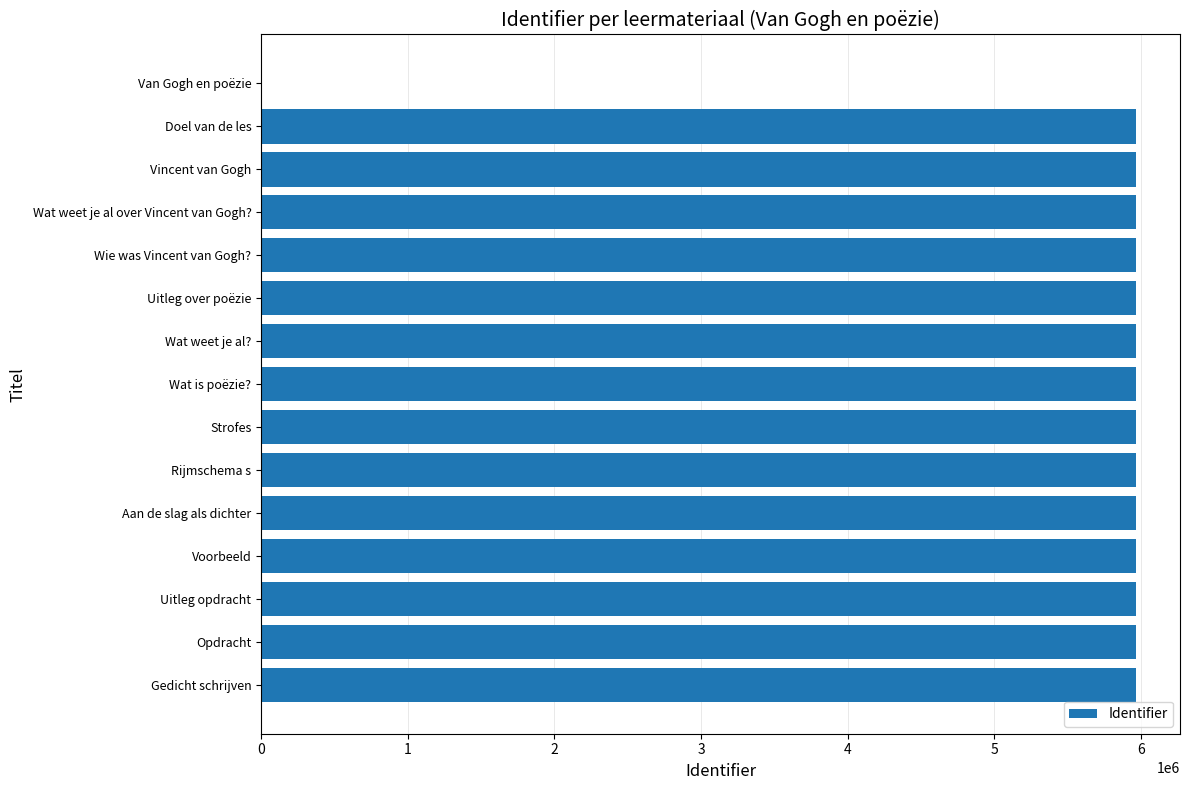

What is the sum of the values at Van Gogh en poëzie and Voorbeeld?

5964183